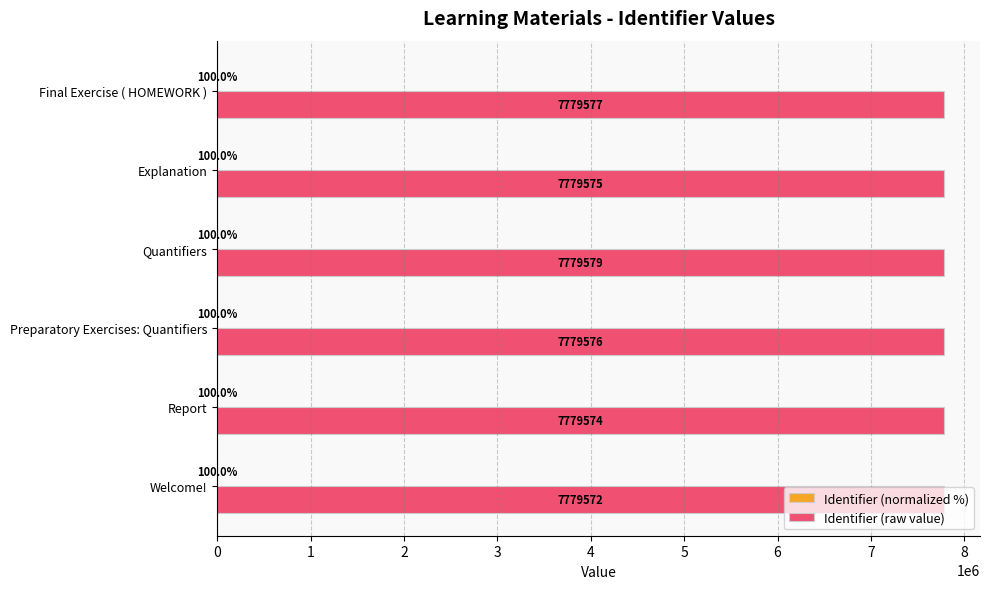

Is it true that Identifier (raw value) equals 2867927.9 at Welcome!?

False